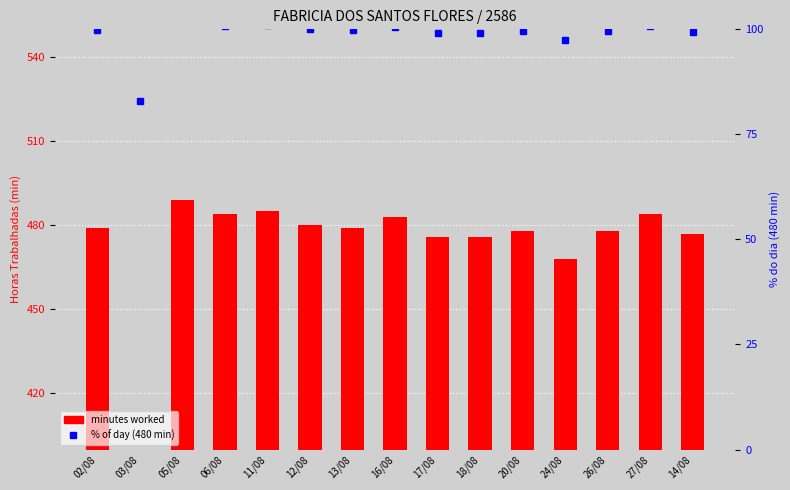

Reading left to right, extract all data points from this chart.

minutes worked: 02/08=479.0	03/08=398.0	05/08=489.0	06/08=484.0	11/08=485.0	12/08=480.0	13/08=479.0	16/08=483.0	17/08=476.0	18/08=476.0	20/08=478.0	24/08=468.0	26/08=478.0	27/08=484.0	14/08=477.0
% of day: 02/08=99.8	03/08=82.9	05/08=101.9	06/08=100.8	11/08=101.0	12/08=100.0	13/08=99.8	16/08=100.6	17/08=99.2	18/08=99.2	20/08=99.6	24/08=97.5	26/08=99.6	27/08=100.8	14/08=99.4